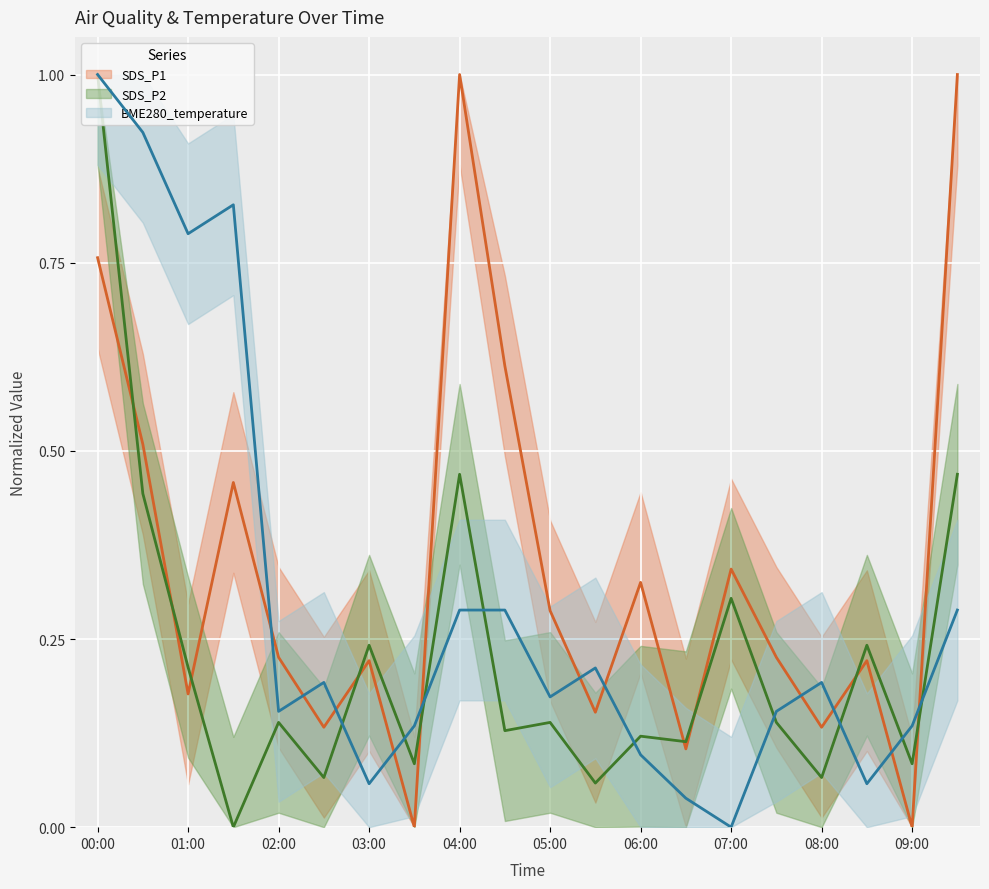

Which series ends up on top after the final intersection of SDS_P2 and BME280_temperature?

SDS_P2